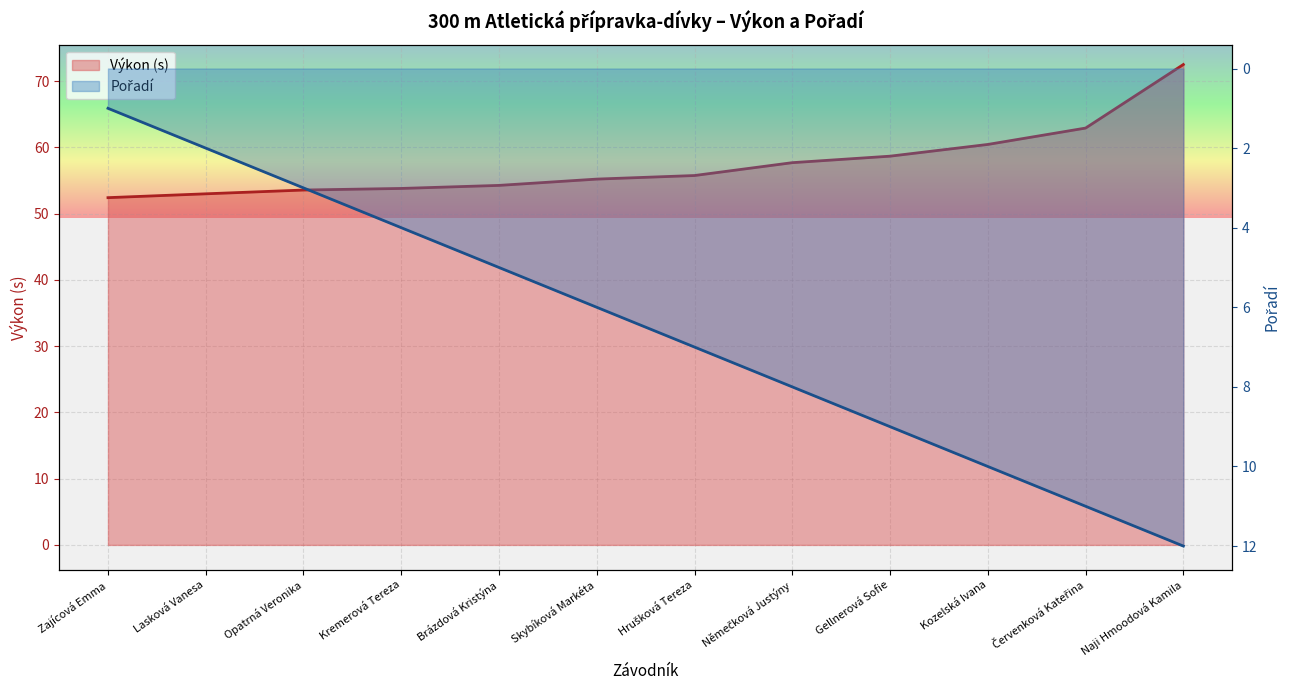

How many data points does each series have?

12